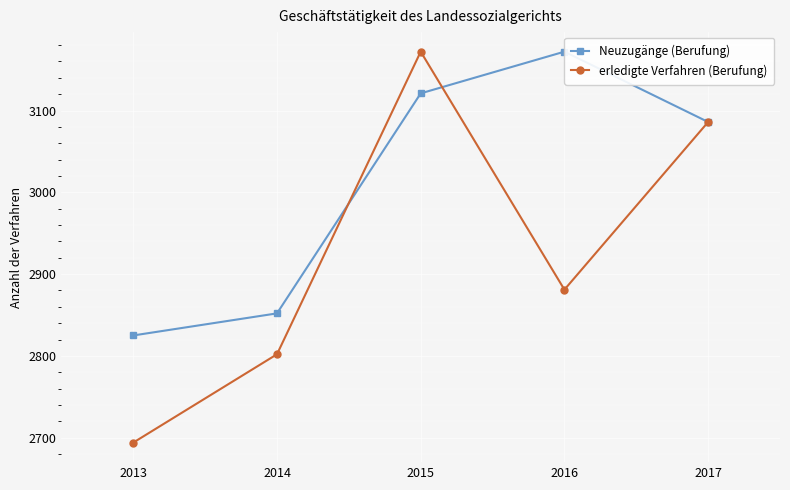

Reading right to left, transcribe all the data shown in this chart.

Neuzugänge (Berufung): 2017=3086	2016=3172	2015=3121	2014=2852	2013=2825
erledigte Verfahren (Berufung): 2017=3086	2016=2881	2015=3172	2014=2802	2013=2694